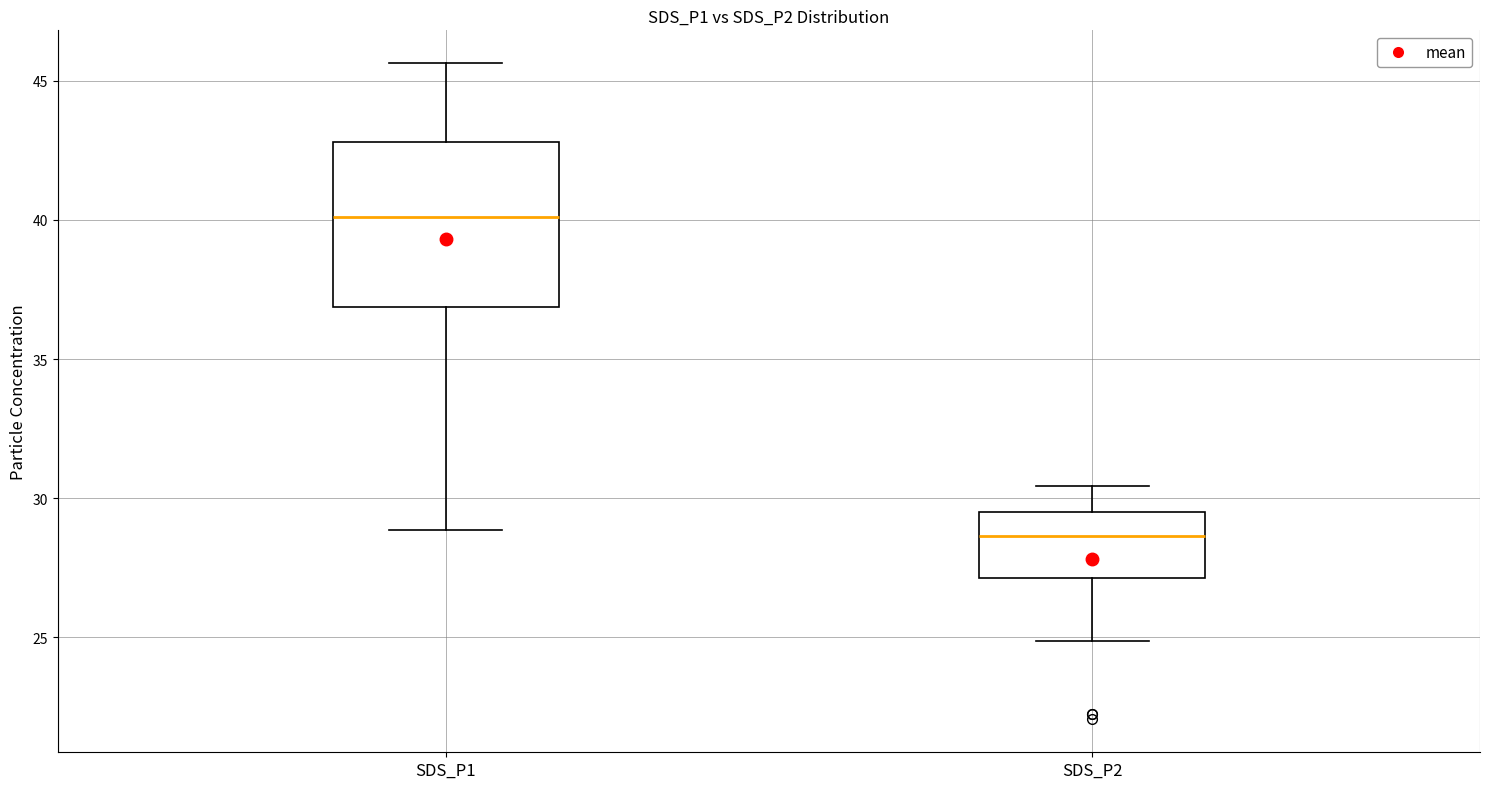

Reading left to right, transcribe this box plot: for each box, give where its median line is, the range the box spans, and where its two whiskers end, as read against the y-axis. The values are not printed on the chart, so give them approximately, as read against the axis.

SDS_P1: median 40.0, box 37.0 to 43.0, whiskers 29.0 to 45.5
SDS_P2: median 28.5, box 27.0 to 29.5, whiskers 25.0 to 30.5